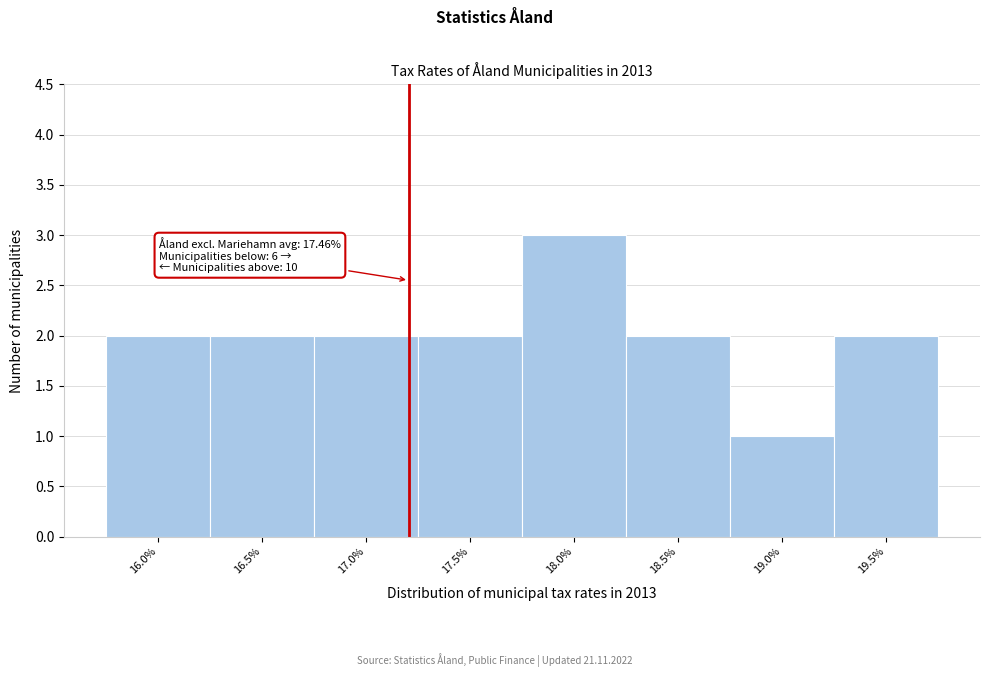

Reading right to left, what are all the values shown in this chart?

2	1	2	3	2	2	2	2